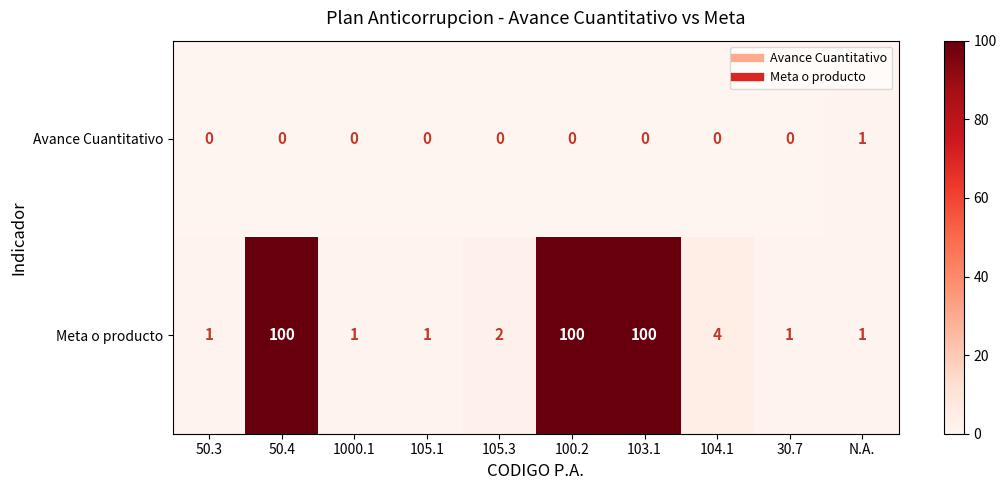

Is the value of Meta o producto at 103.1 greater than the value of Avance Cuantitativo at 30.7?

Yes